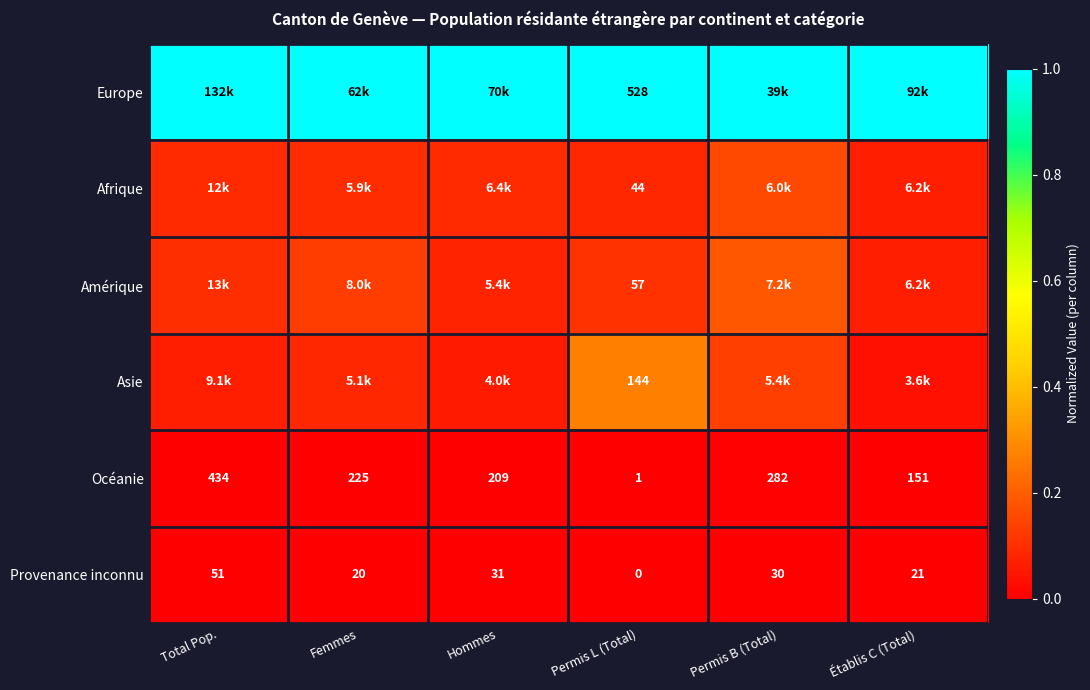

Rank the categories by Océanie value from highest to lowest.

Total Pop., Permis B (Total), Femmes, Hommes, Établis C (Total), Permis L (Total)